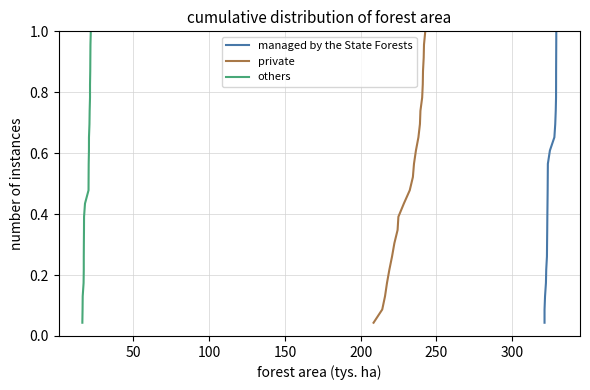

At 50, list the series in order from smallest to largest.

managed by the State Forests, private, others